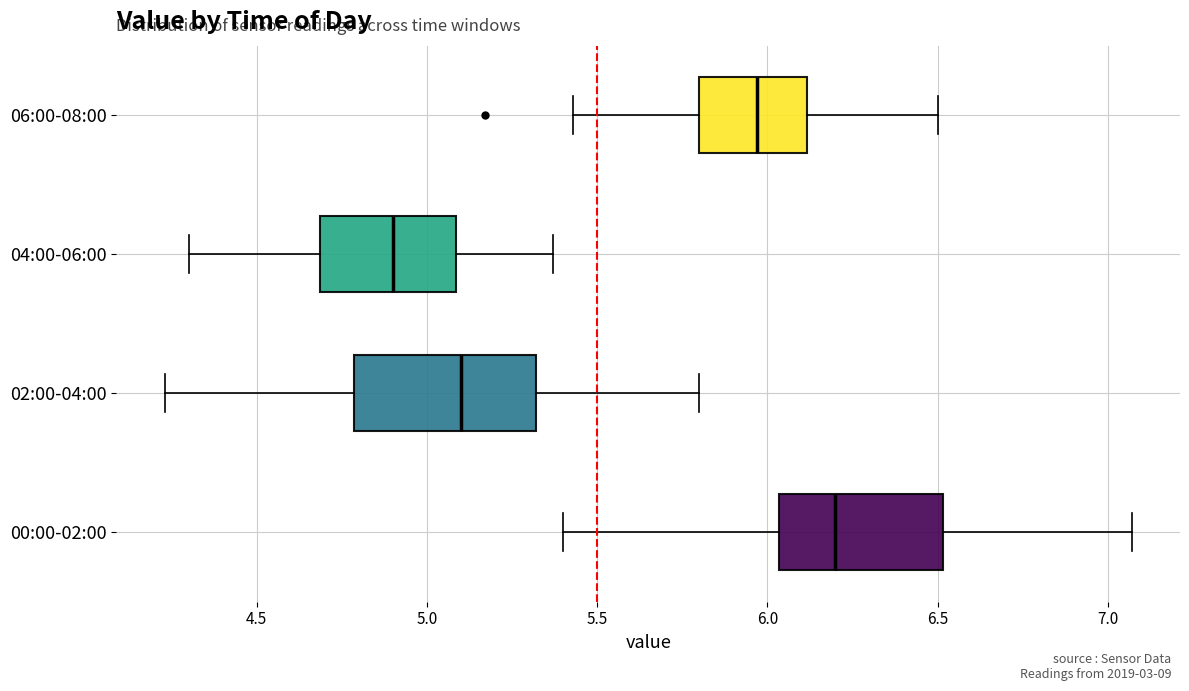

Reading bottom to top, transcribe this box plot: for each box, give where its median line is, the range the box spans, and where its two whiskers end, as read against the x-axis. The values are not printed on the chart, so give them approximately, as read against the axis.

00:00-02:00: median 6.20, box 6.05 to 6.50, whiskers 5.40 to 7.05
02:00-04:00: median 5.10, box 4.80 to 5.30, whiskers 4.25 to 5.80
04:00-06:00: median 4.90, box 4.70 to 5.10, whiskers 4.30 to 5.35
06:00-08:00: median 5.95, box 5.80 to 6.10, whiskers 5.45 to 6.50